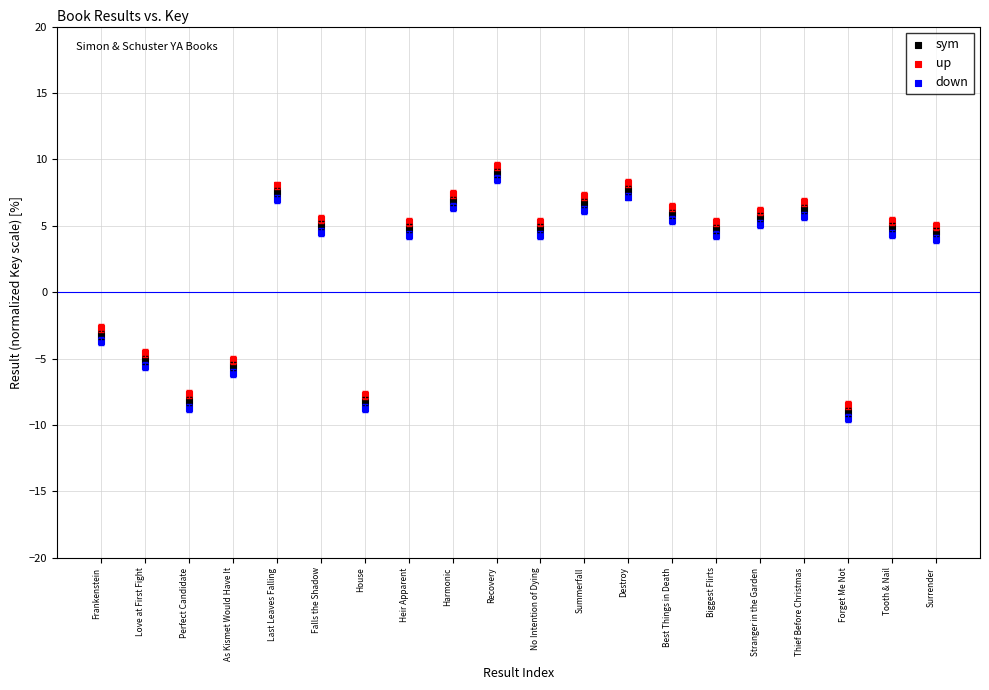

In the down series, what Y value is closest to 0?

-3.7